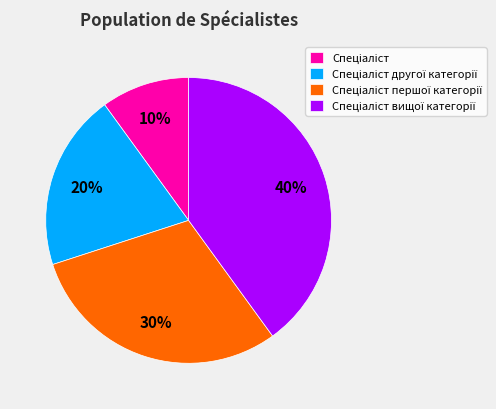

Does any single category account for the majority?

No